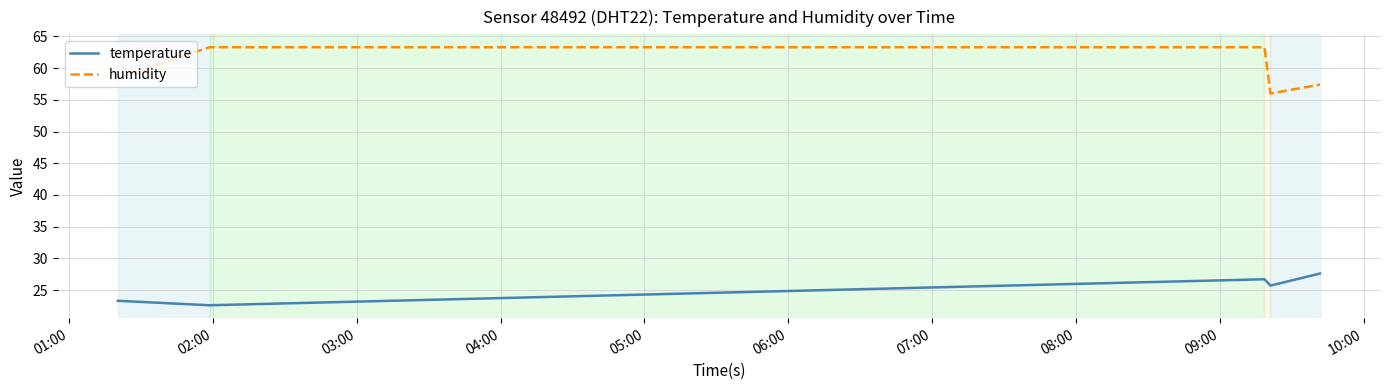

List the series in order of their peak value, highest first.

humidity, temperature